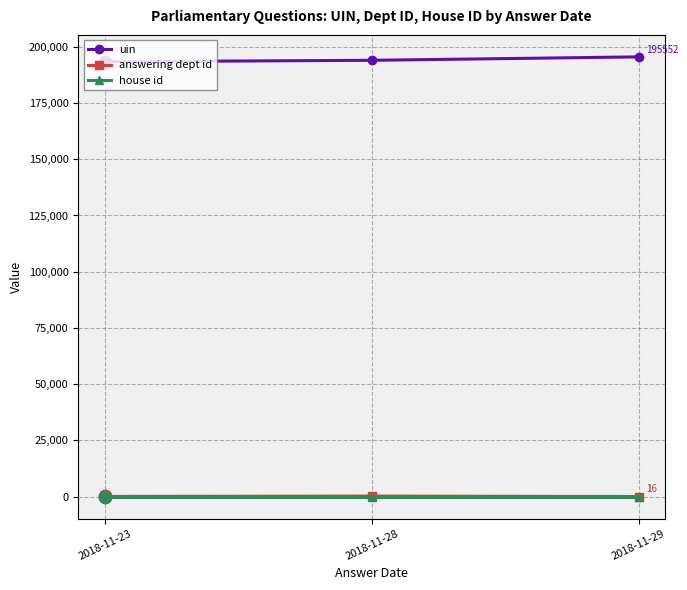

Is the value of house id at 2018-11-23 greater than the value of uin at 2018-11-23?

No